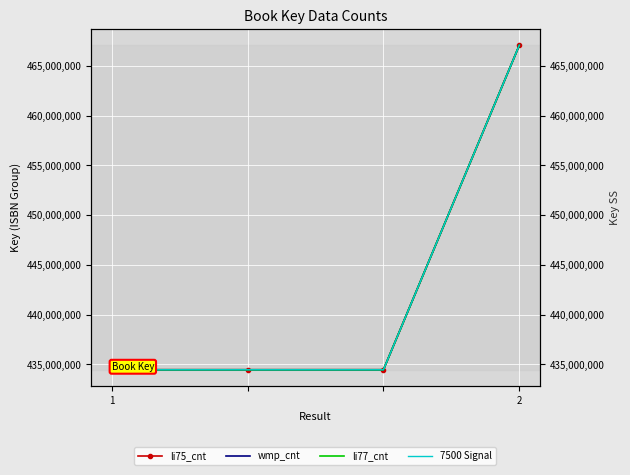

What is the value of the li77_cnt point at the 2nd from the left?

434444330